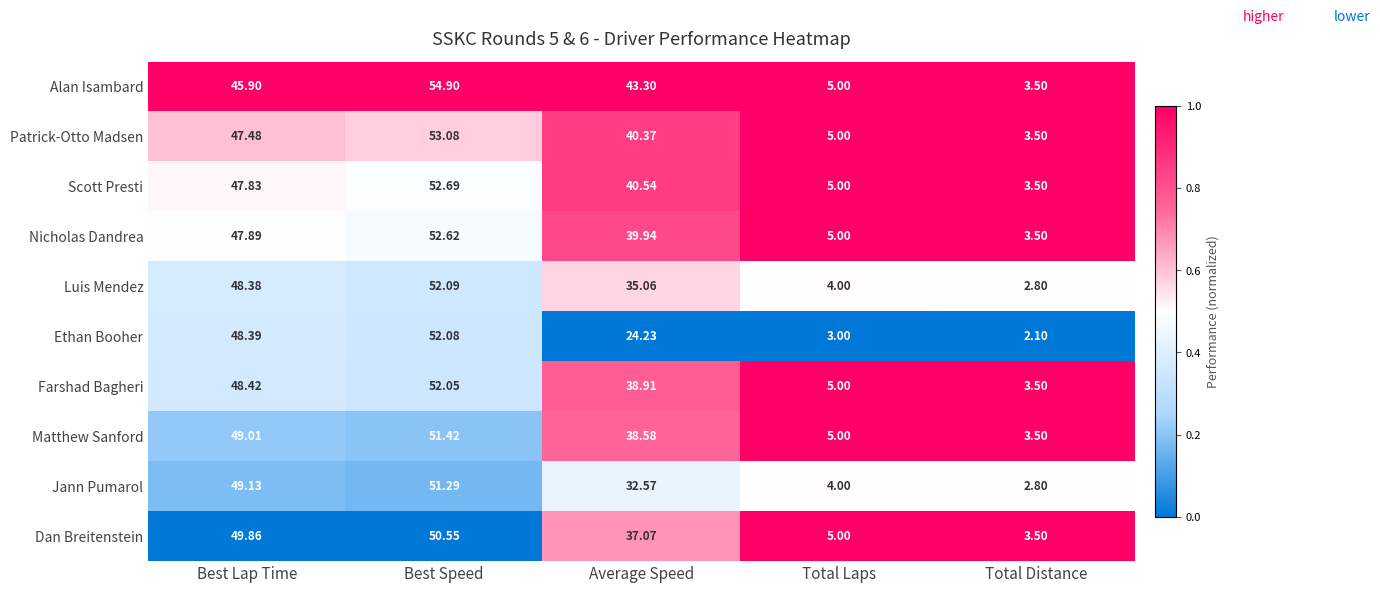

Rank the categories by Ethan Booher value from highest to lowest.

Best Speed, Best Lap Time, Average Speed, Total Laps, Total Distance